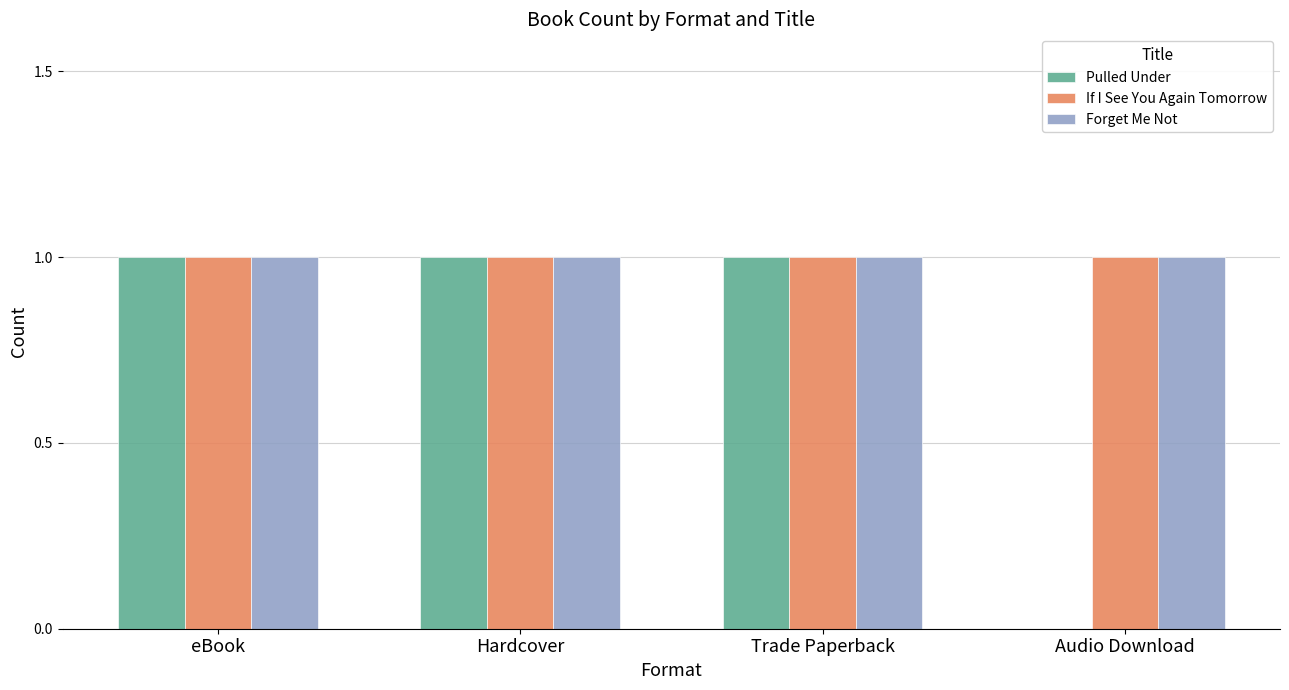

Which series changed the most between eBook and Audio Download?

Pulled Under